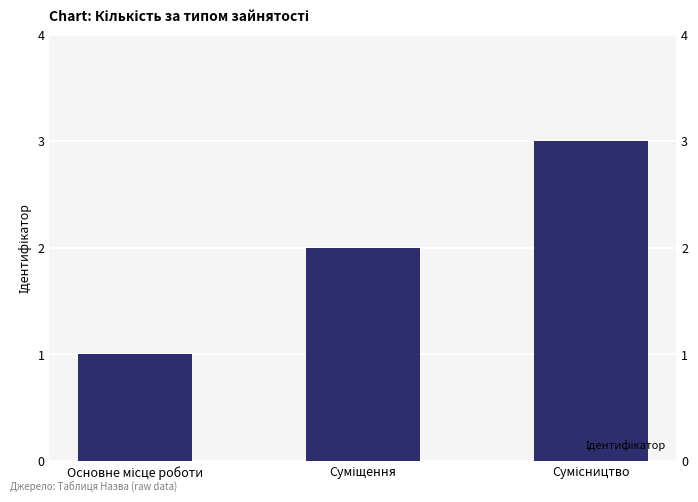

How many bars are there in total?

3